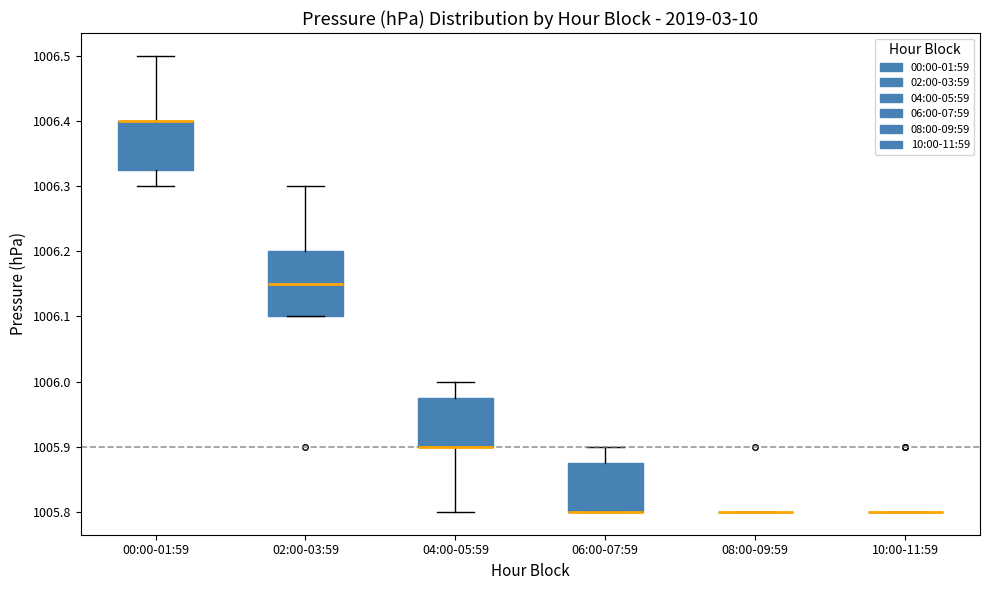

Reading left to right, read every box against the y-axis: the position of its median line, the range the box covers, and the ends of its whiskers. The values are not printed on the chart, so give them approximately, as read against the axis.

00:00-01:59: median 1006.40 (drawn on the box's upper edge), box 1006.33 to 1006.40, whiskers 1006.30 to 1006.50
02:00-03:59: median 1006.15, box 1006.10 to 1006.20, whiskers 1006.10 to 1006.30
04:00-05:59: median 1005.90 (drawn on the box's lower edge), box 1005.90 to 1005.98, whiskers 1005.80 to 1006.00
06:00-07:59: median 1005.80 (drawn on the box's lower edge), box 1005.80 to 1005.88, whiskers 1005.80 to 1005.90
08:00-09:59: box collapsed to a line at 1005.80, whiskers 1005.80 to 1005.80
10:00-11:59: box collapsed to a line at 1005.80, whiskers 1005.80 to 1005.80